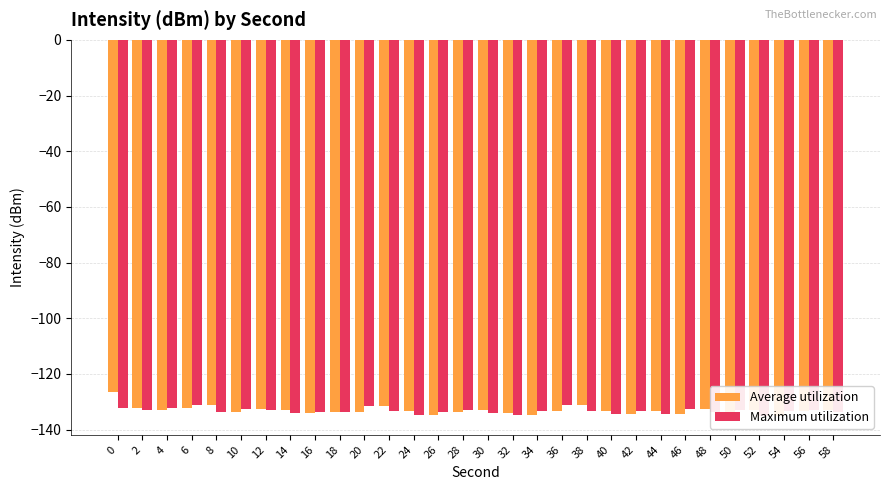

Reading left to right, what are all the values shown in this chart?

Average utilization: 0=-126.4	2=-132.4	4=-132.9	6=-132.2	8=-131.1	10=-133.8	12=-132.6	14=-133.0	16=-134.1	18=-133.9	20=-133.7	22=-131.5	24=-133.3	26=-134.9	28=-133.9	30=-133.0	32=-134.0	34=-134.9	36=-133.2	38=-131.0	40=-133.4	42=-134.5	44=-133.4	46=-134.3	48=-132.5	50=-133.9	52=-133.1	54=-135.1	56=-133.3	58=-132.9
Maximum utilization: 0=-132.4	2=-132.9	4=-132.2	6=-131.1	8=-133.8	10=-132.6	12=-133.0	14=-134.1	16=-133.9	18=-133.7	20=-131.5	22=-133.3	24=-134.9	26=-133.9	28=-133.0	30=-134.0	32=-134.9	34=-133.2	36=-131.0	38=-133.4	40=-134.5	42=-133.4	44=-134.3	46=-132.5	48=-133.9	50=-133.1	52=-135.1	54=-133.3	56=-132.9	58=-133.7